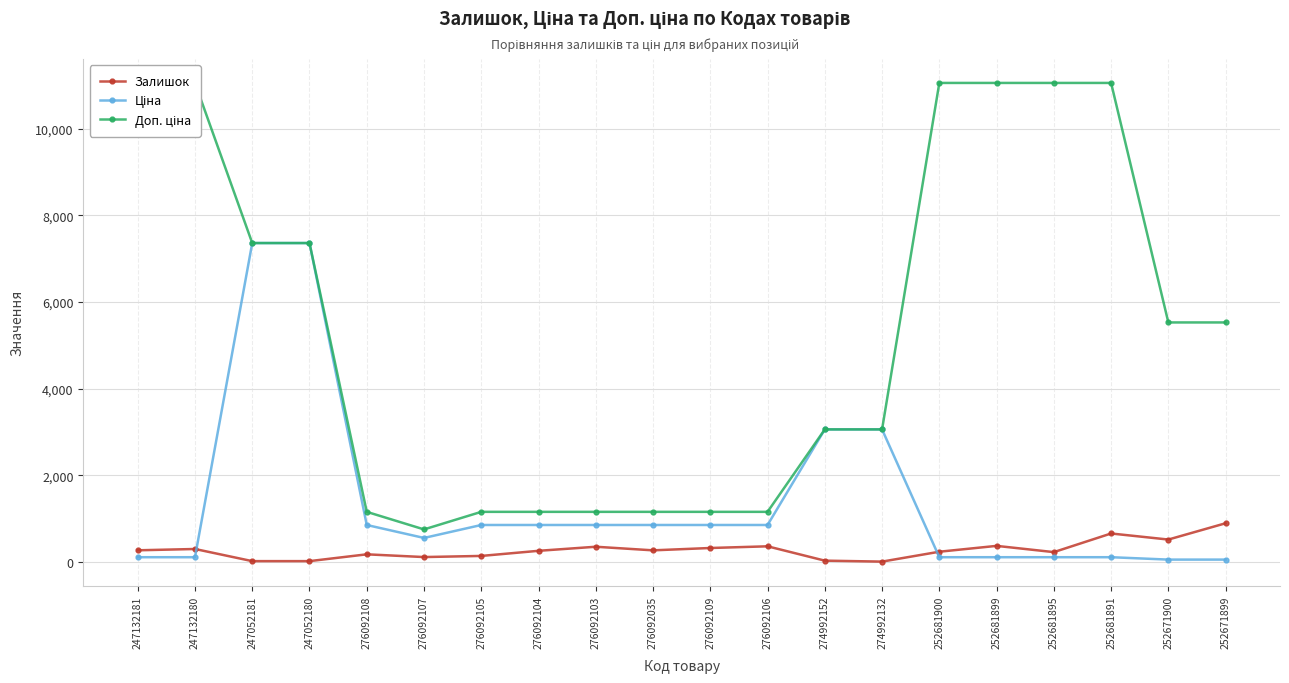

Rank the categories by Ціна value from lowest to highest.

252671900, 252671899, 247132181, 247132180, 252681900, 252681899, 252681895, 252681891, 276092107, 276092108, 276092105, 276092104, 276092103, 276092035, 276092109, 276092106, 274992152, 274992132, 247052181, 247052180